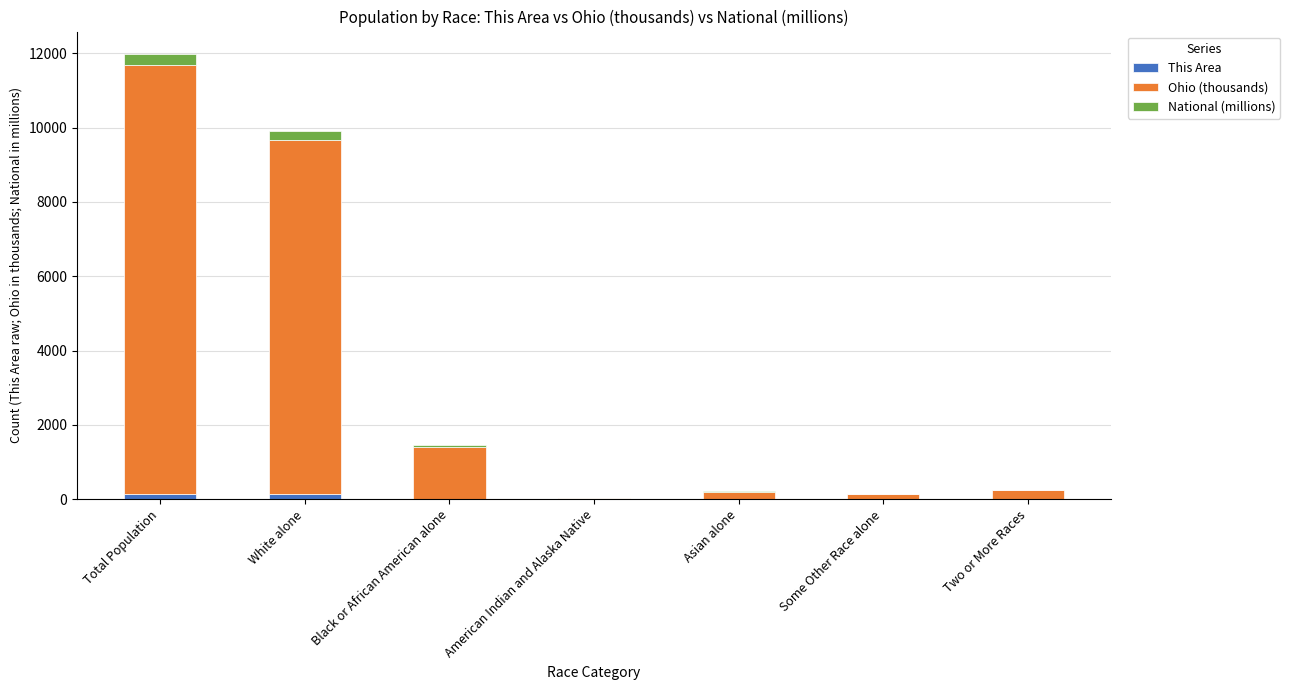

What is the total value across all series at White alone?

9897.0